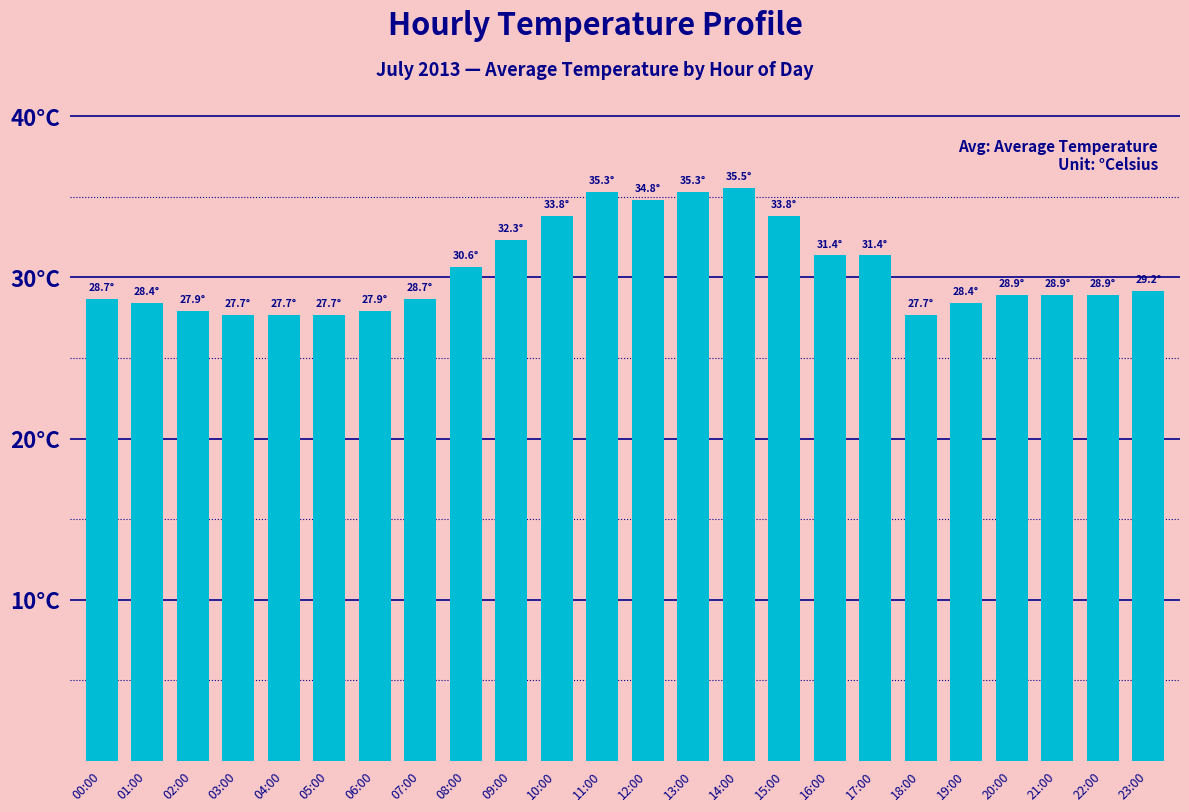

Which label corresponds to the smallest value in the chart?

03:00